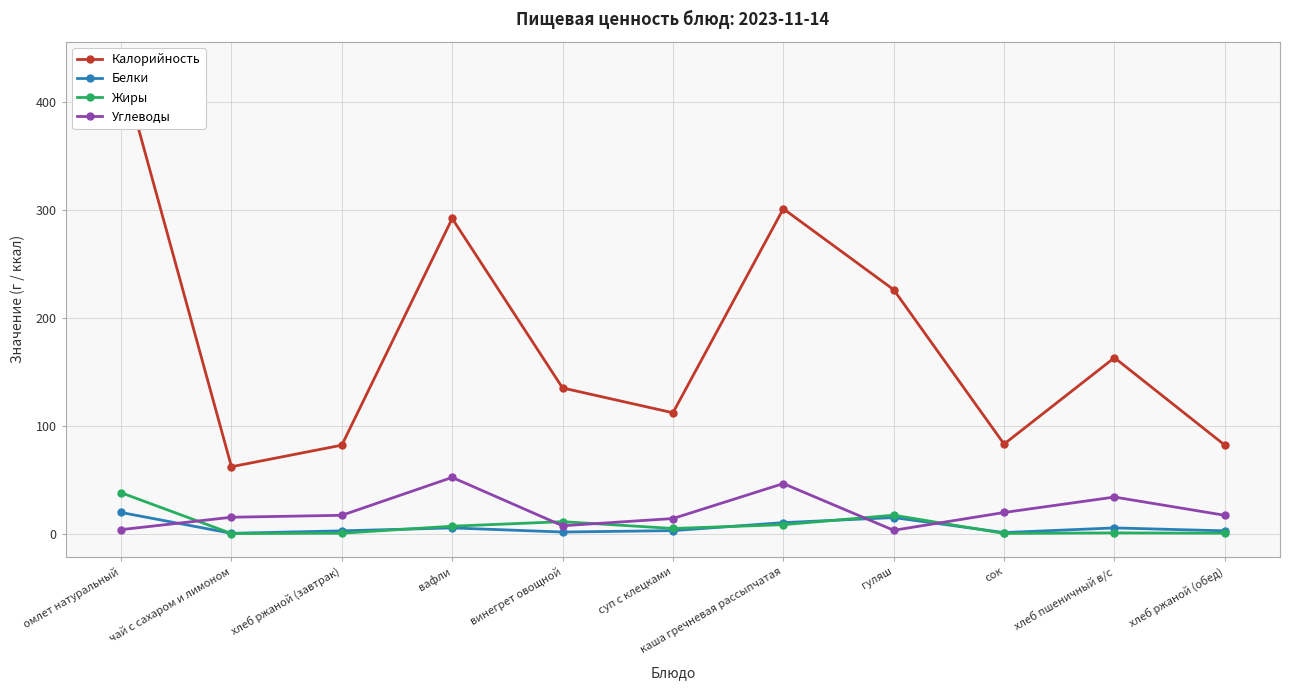

Where is the first local maximum for Углеводы?

вафли